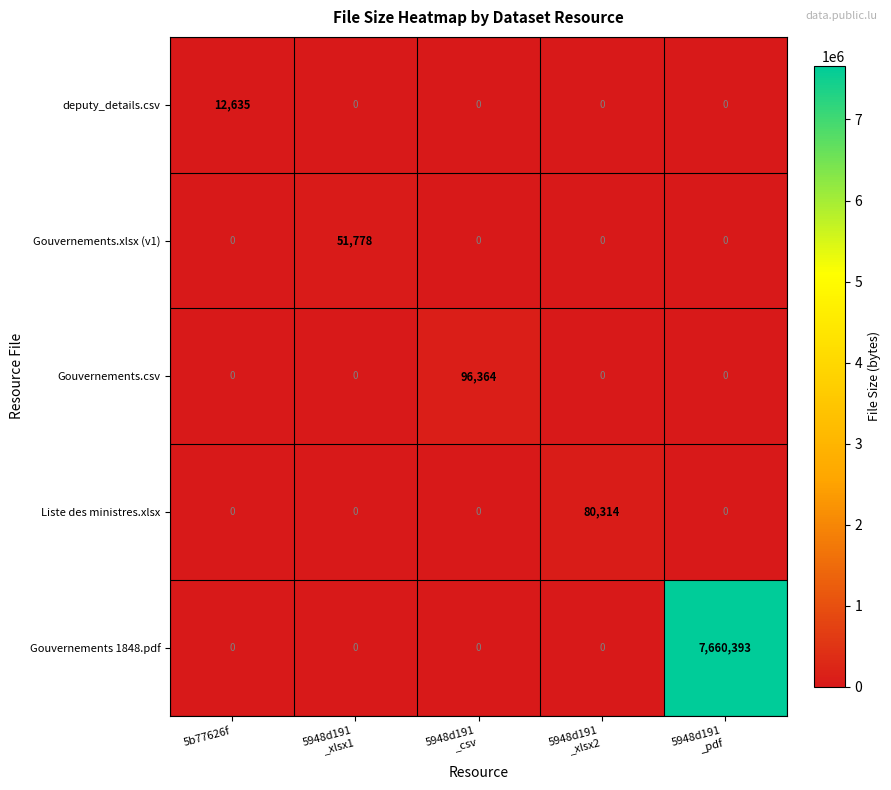

Reading right to left, list all the values displayed in this chart.

deputy_details.csv: 0	0	0	0	12635
Gouvernements.xlsx (v1): 0	0	0	51778	0
Gouvernements.csv: 0	0	96364	0	0
Liste des ministres.xlsx: 0	80314	0	0	0
Gouvernements 1848.pdf: 7660393	0	0	0	0